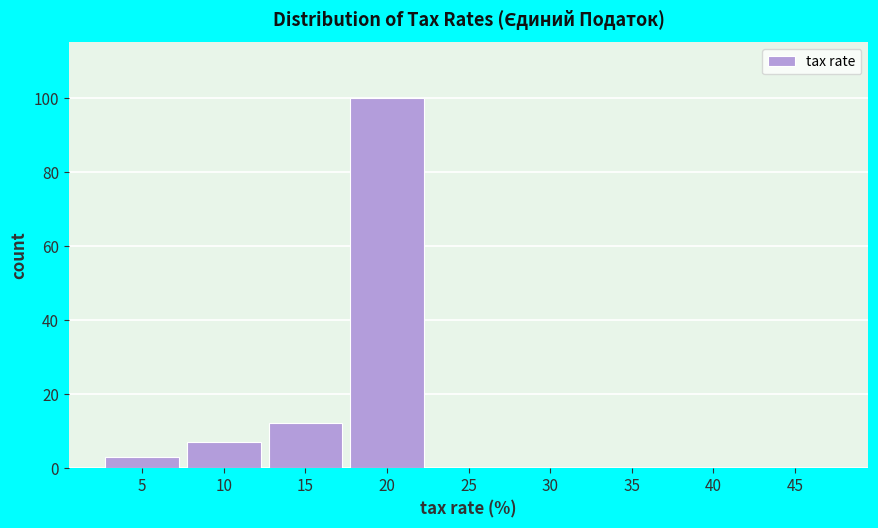

Reading right to left, list all the values displayed in this chart.

45=0	40=0	35=0	30=0	25=0	20=100	15=12	10=7	5=3